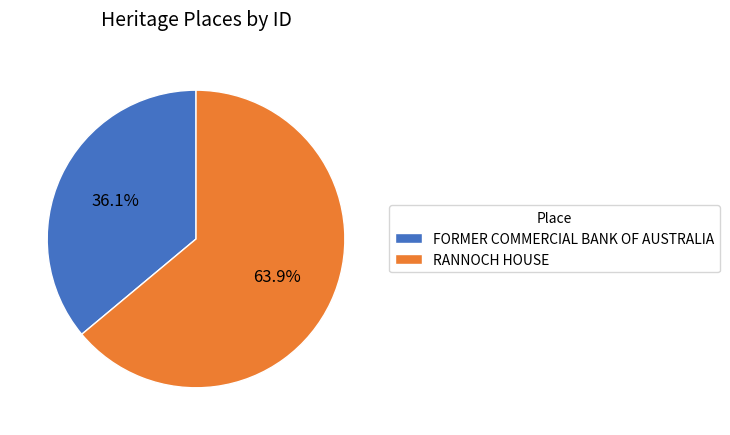

Which has a higher value, FORMER COMMERCIAL BANK OF AUSTRALIA or RANNOCH HOUSE?

RANNOCH HOUSE